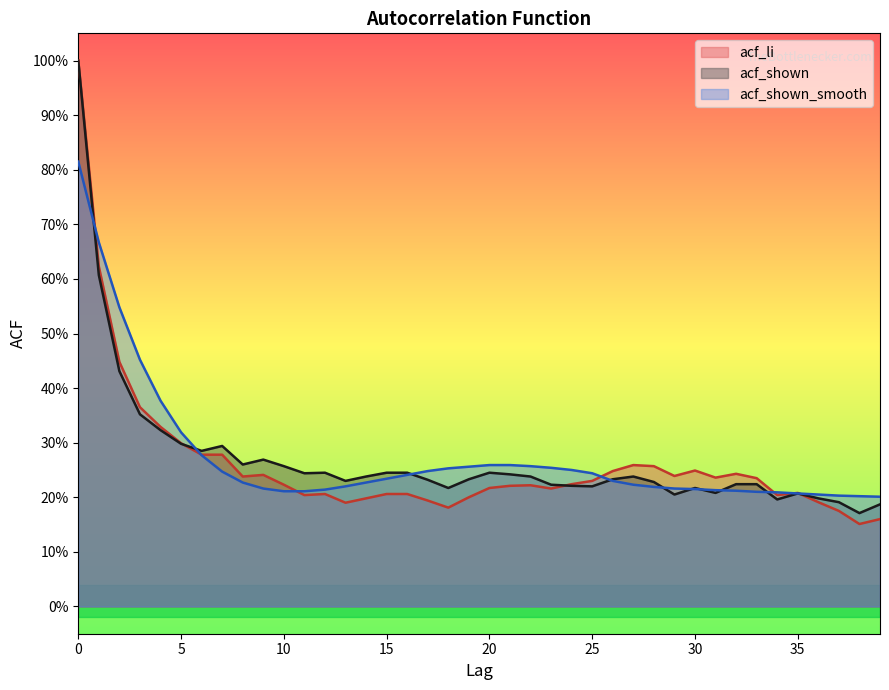

What is the difference between the highest and lowest values at 3?

0.1